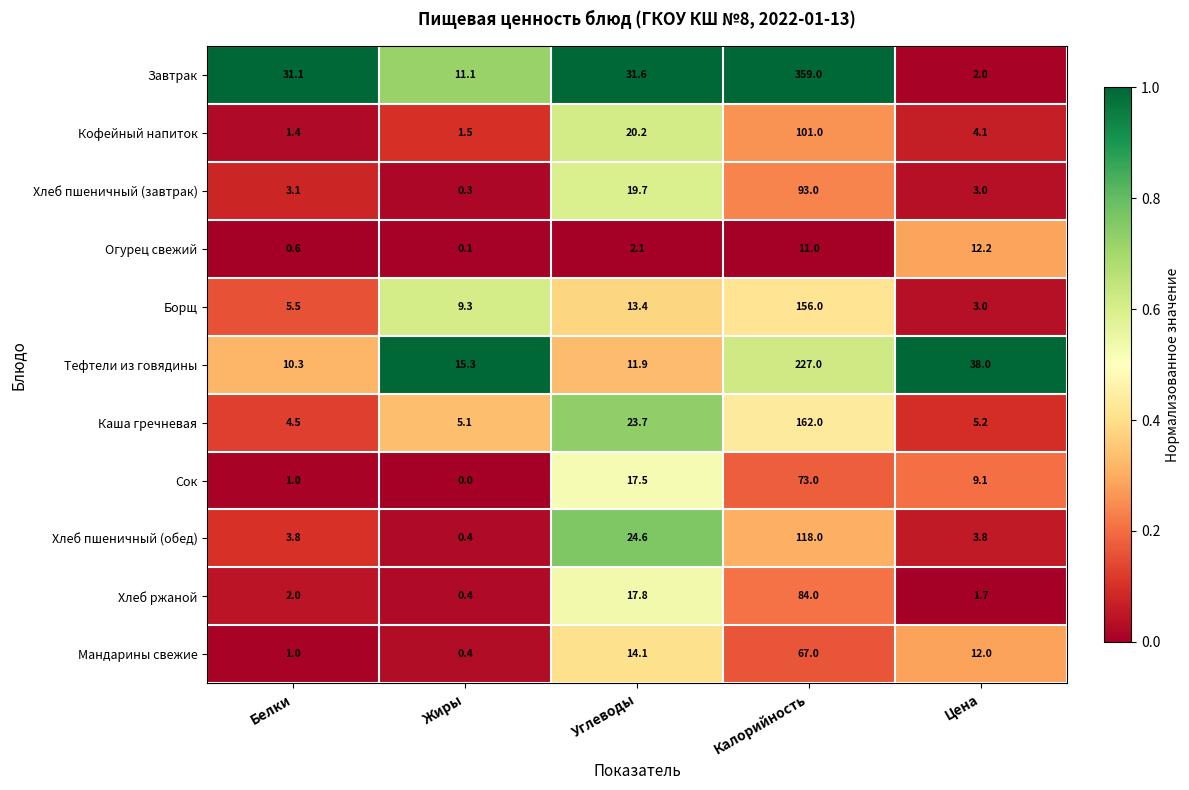

Count the number of categories in the chart.

5